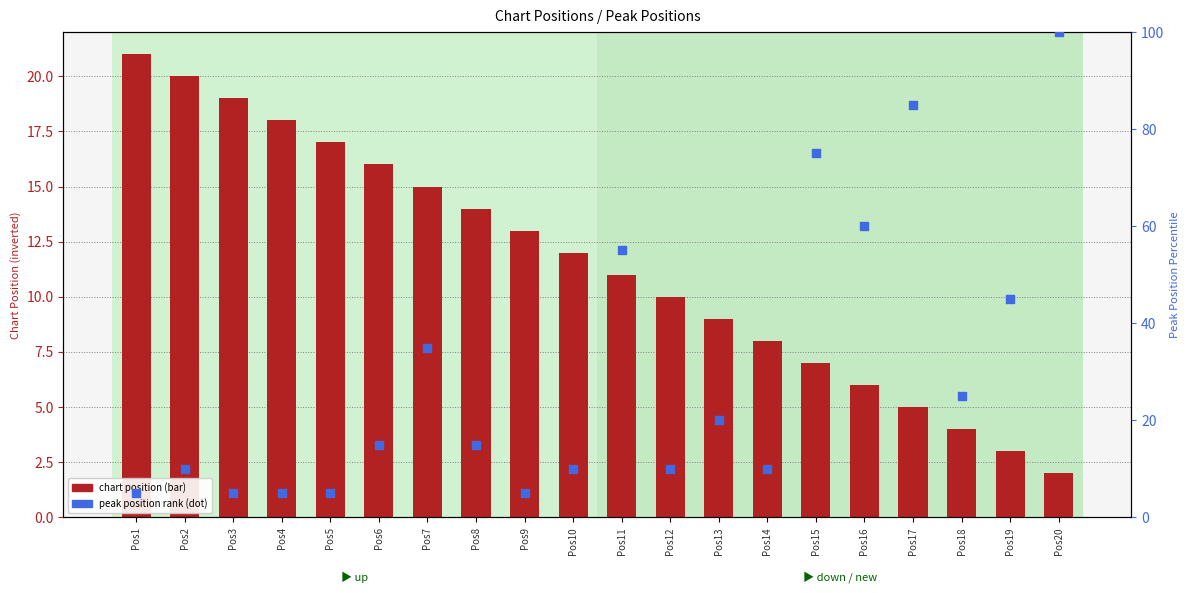

Which series has the largest Y range (max minus min)?

peak position rank